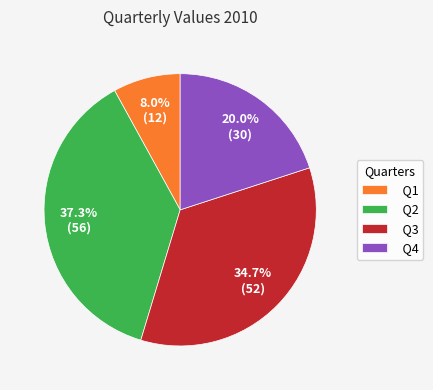

To the nearest percent, what is the difference between the Q3 and Q2 slice percentages?

3%